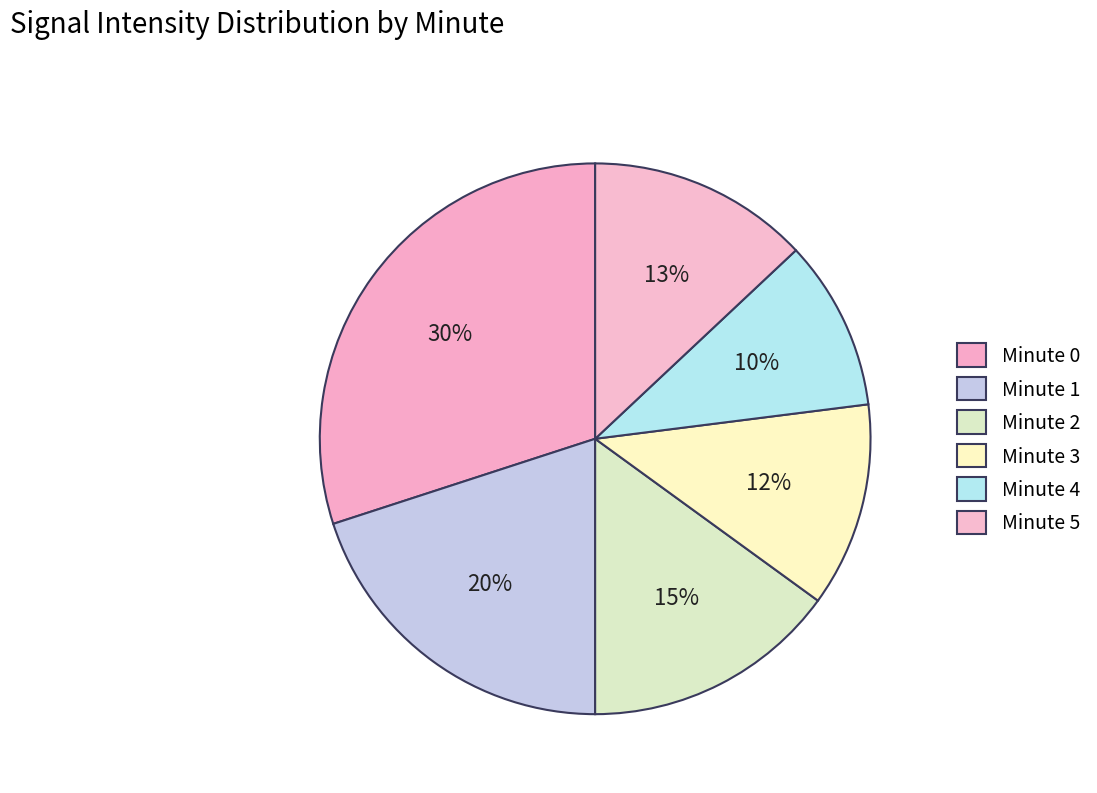

Rank the categories by value from highest to lowest.

Minute 0, Minute 1, Minute 2, Minute 5, Minute 3, Minute 4